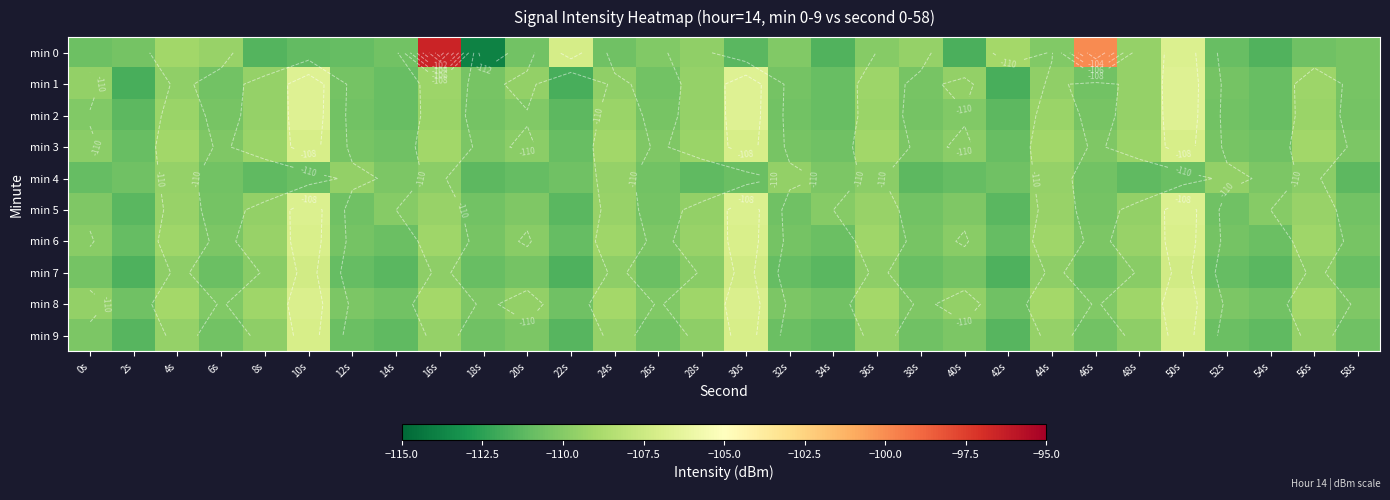

What is the sum of the min 8 values at 20s and 4s?

-218.6